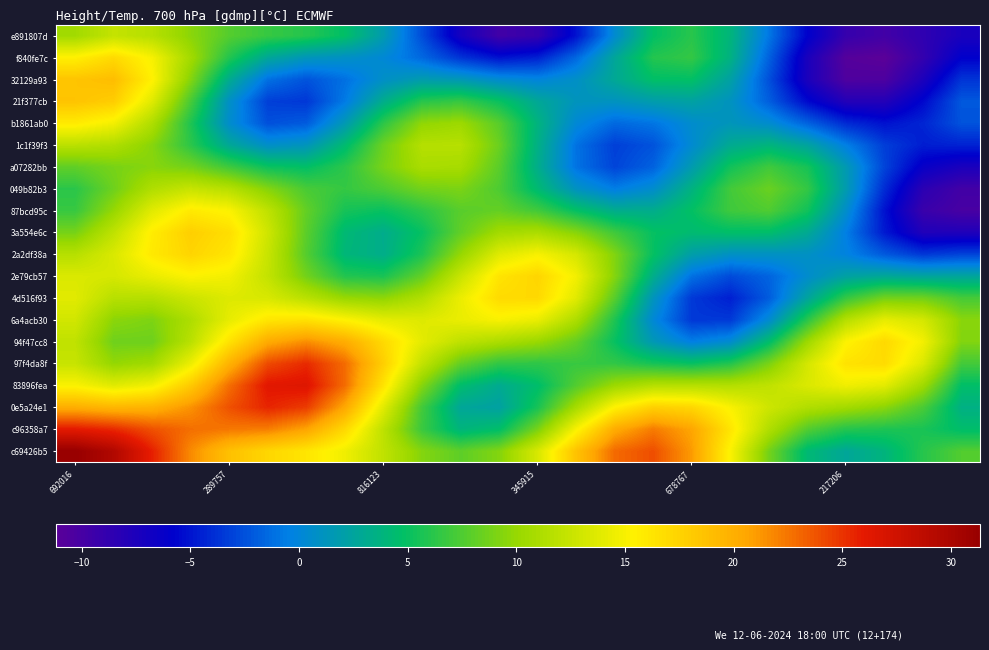

What is the minimum value shown in the chart?

-11.2